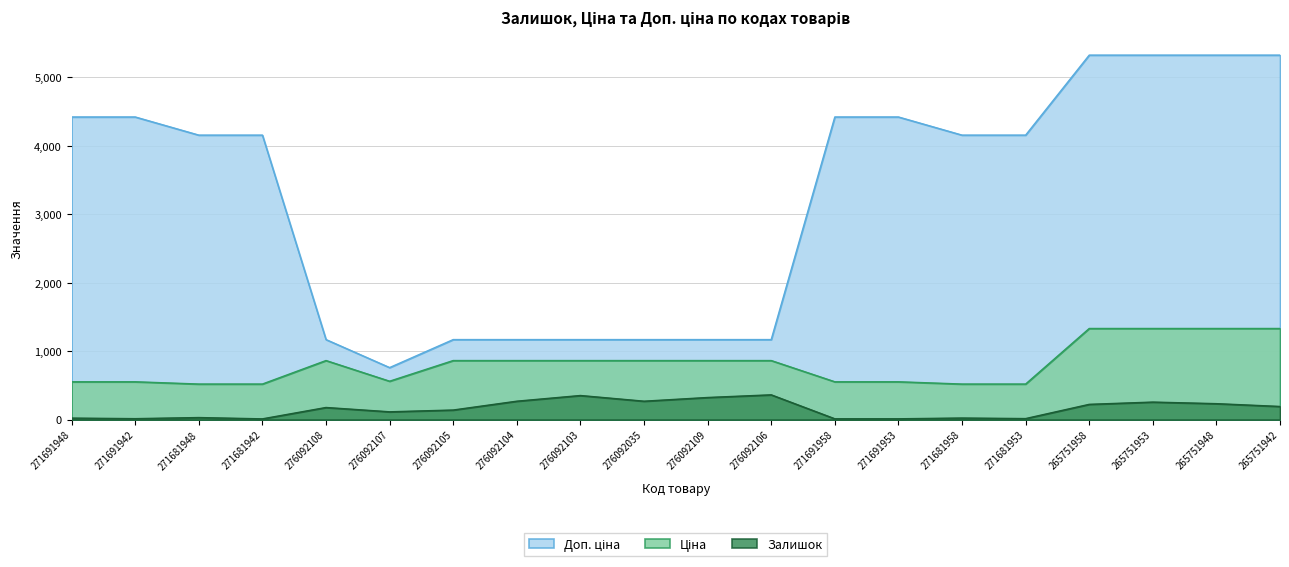

True or false: Доп. ціна and Ціна cross at least once.

False